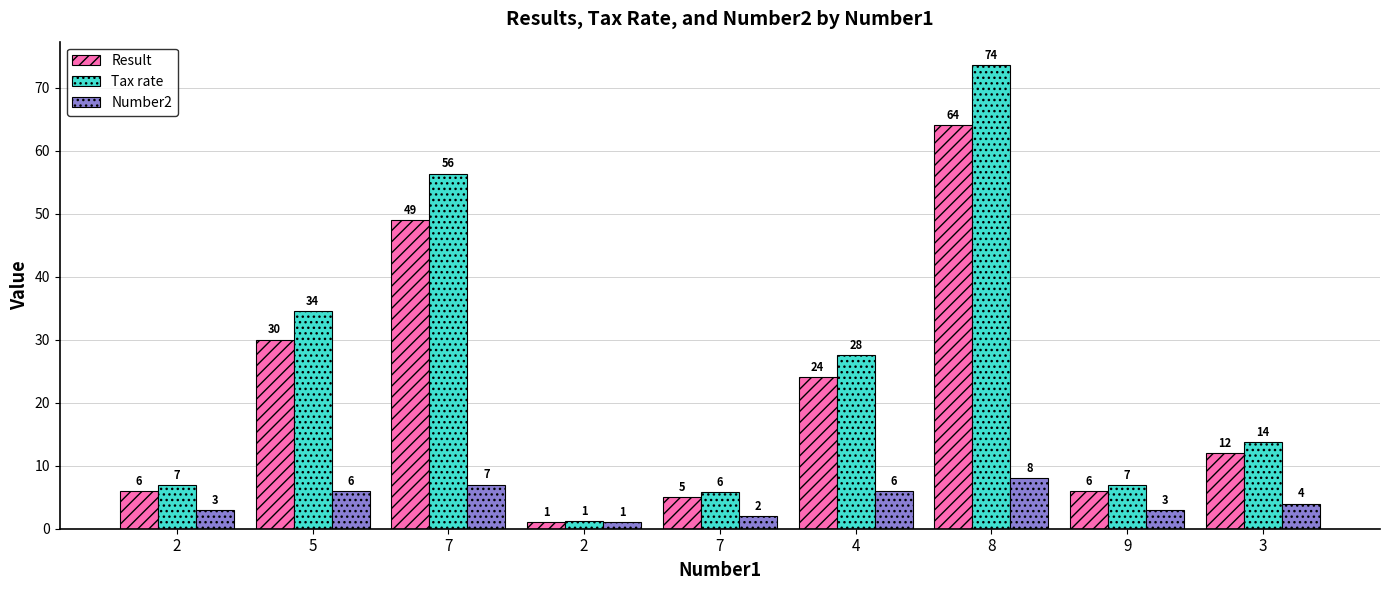

Between 8 and 7, which is larger?

8